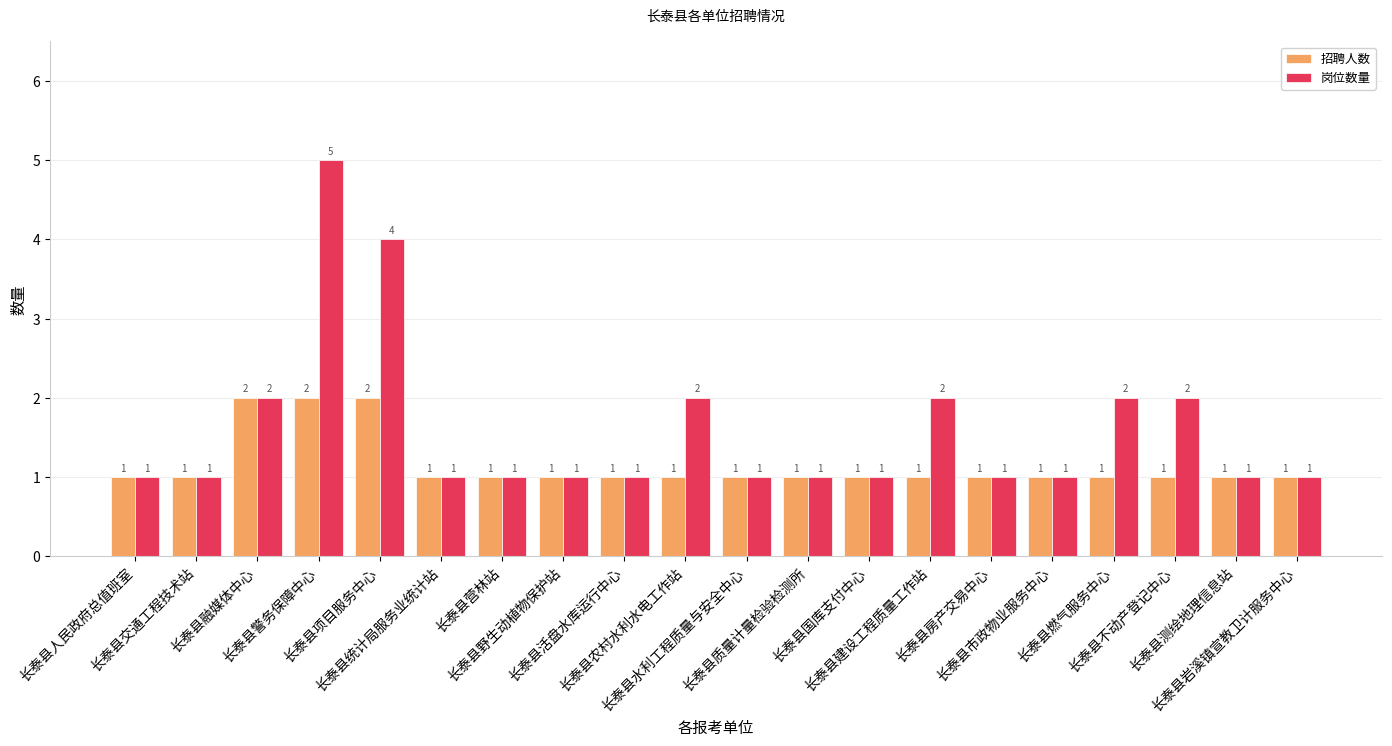

Read the 招聘人数 value at 长泰县融媒体中心.

2